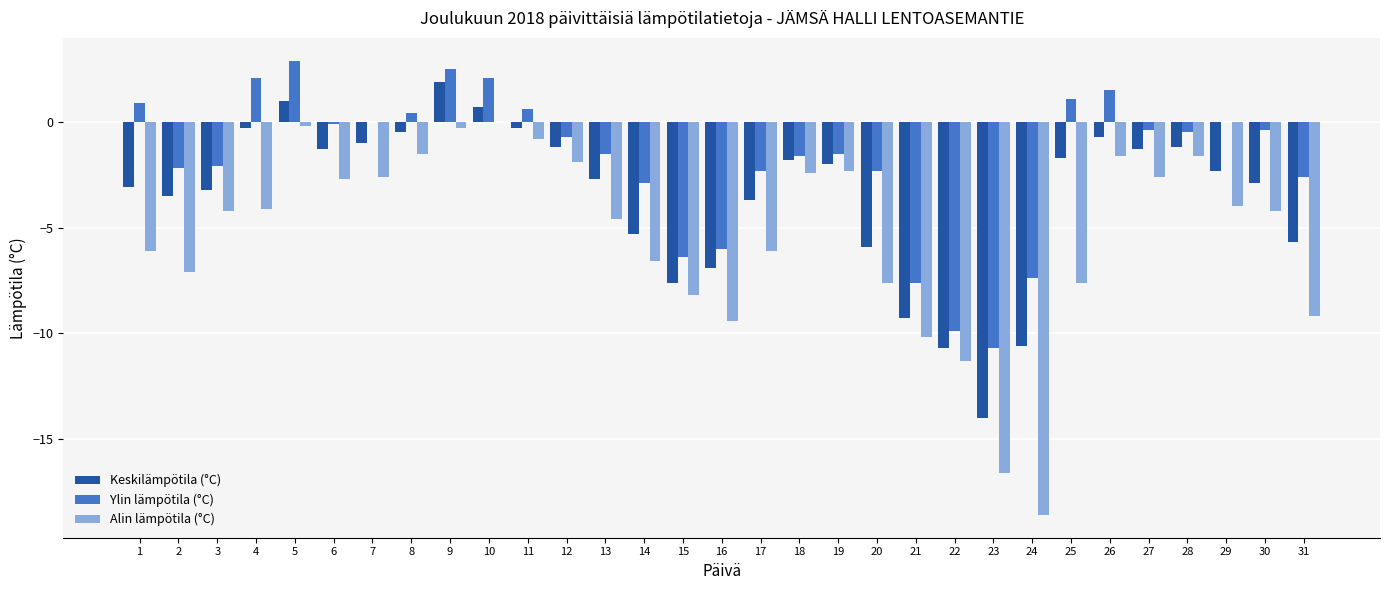

Count the number of categories in the chart.

31